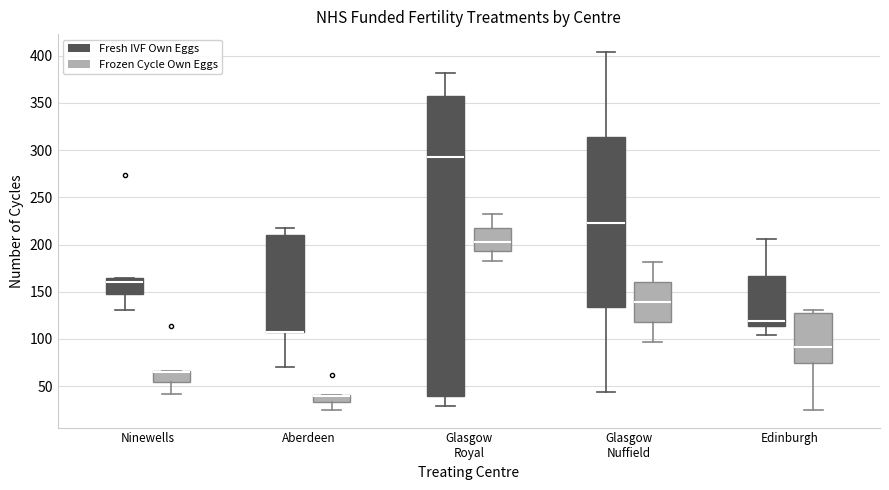

Where does the lower whisker of the box for Edinburgh (Frozen Cycle Own Eggs) end on the y-axis? The values are not printed on the chart, so give them approximately, as read against the axis.

25